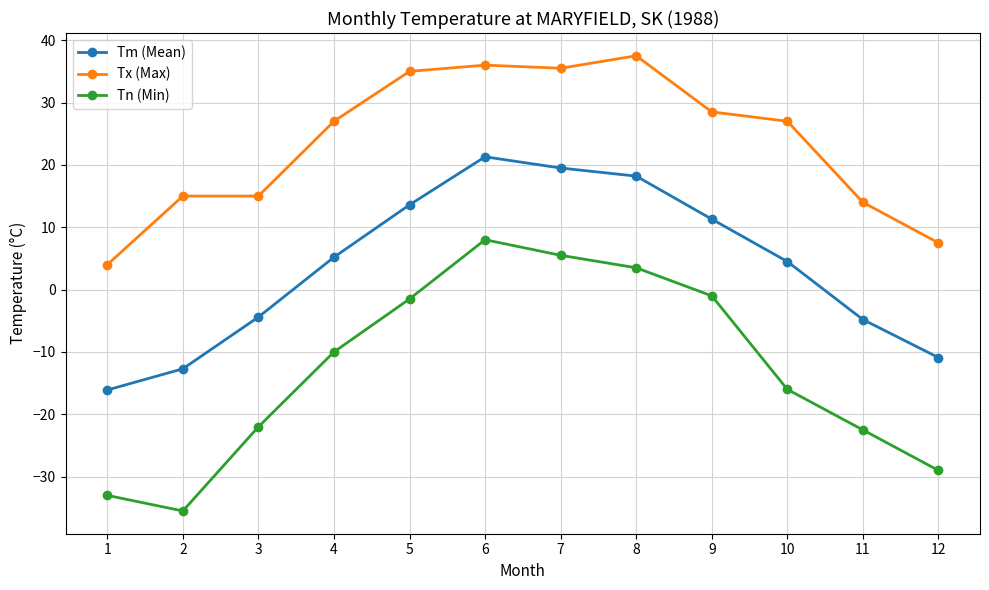

True or false: Tm (Mean) has more than 1 interior local peaks.

False